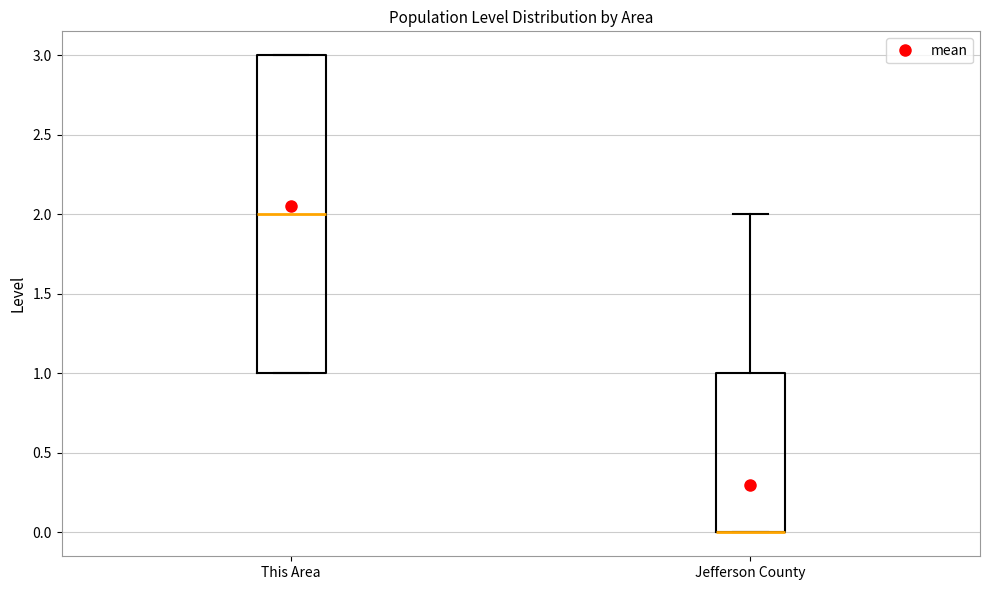

Reading left to right, read every box against the y-axis: the position of its median line, the range the box covers, and the ends of its whiskers. The values are not printed on the chart, so give them approximately, as read against the axis.

This Area: median 2, box 1 to 3, whiskers 1 to 3
Jefferson County: median 0 (drawn on the box's lower edge), box 0 to 1, whiskers 0 to 2